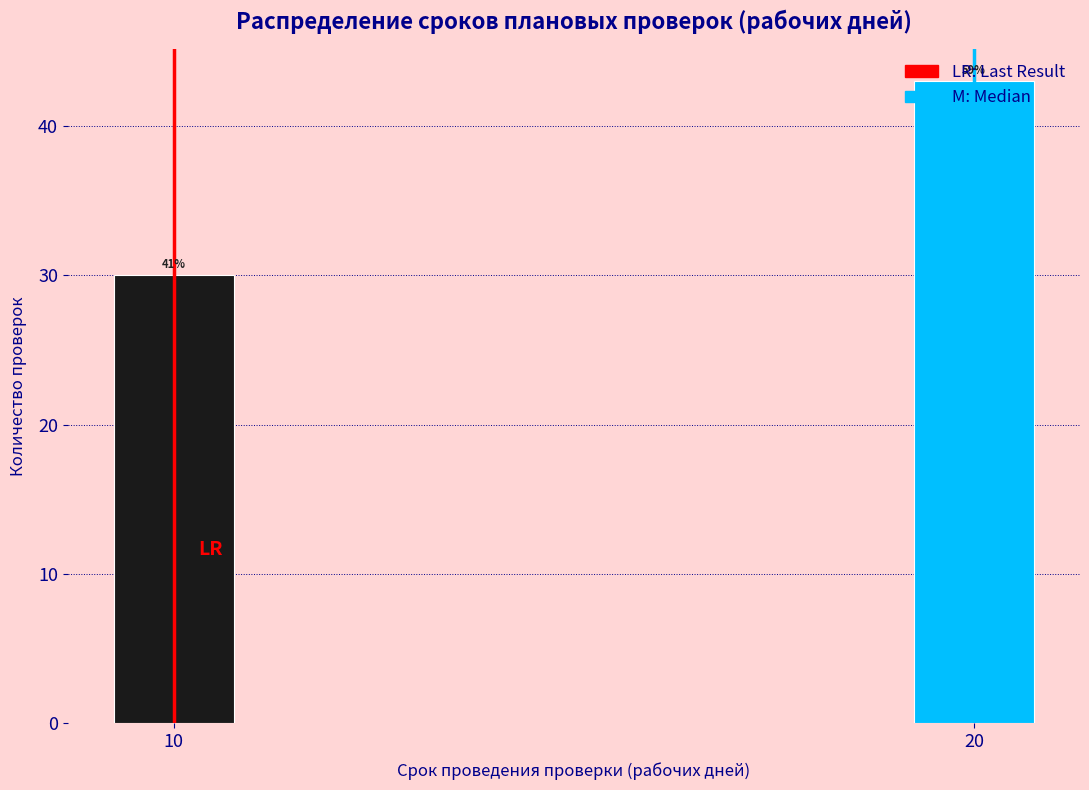

How many bars are there in total?

2